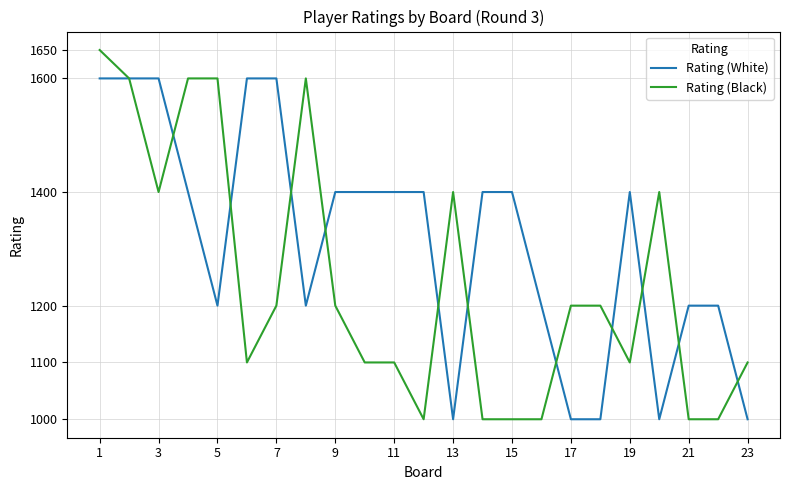

What is the minimum value shown in the chart?

1000